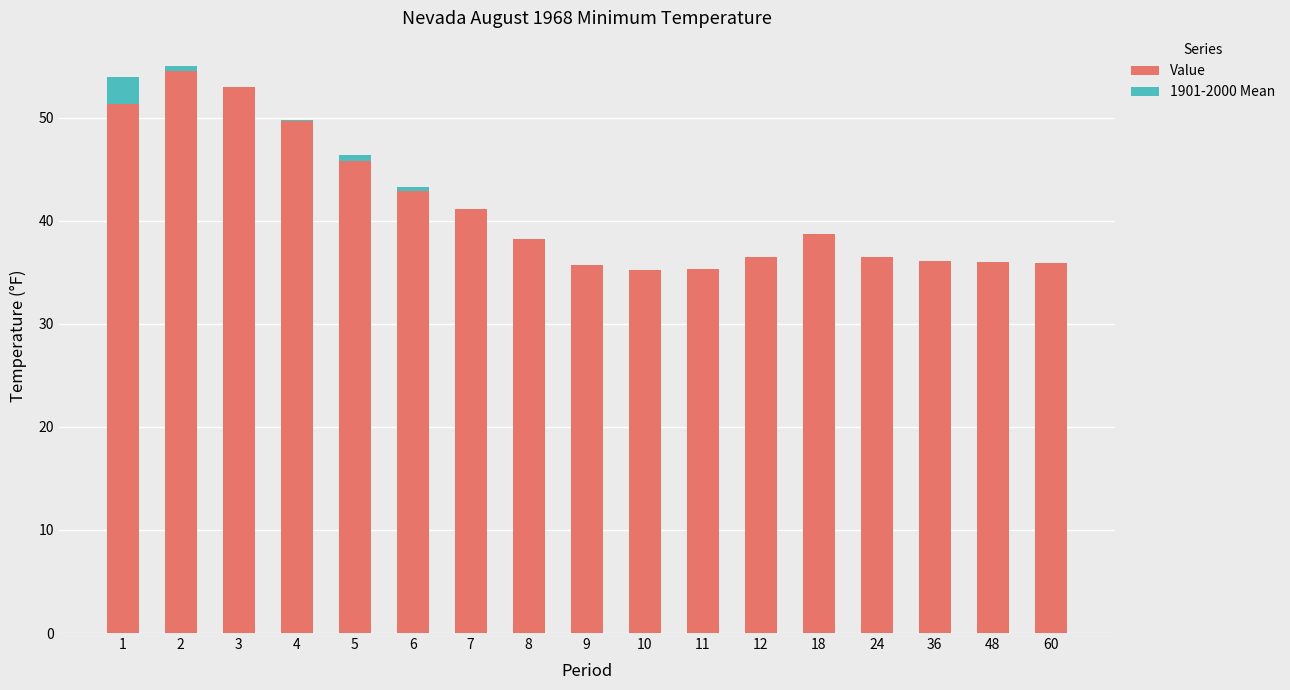

At which label does Value first exceed 38?

1